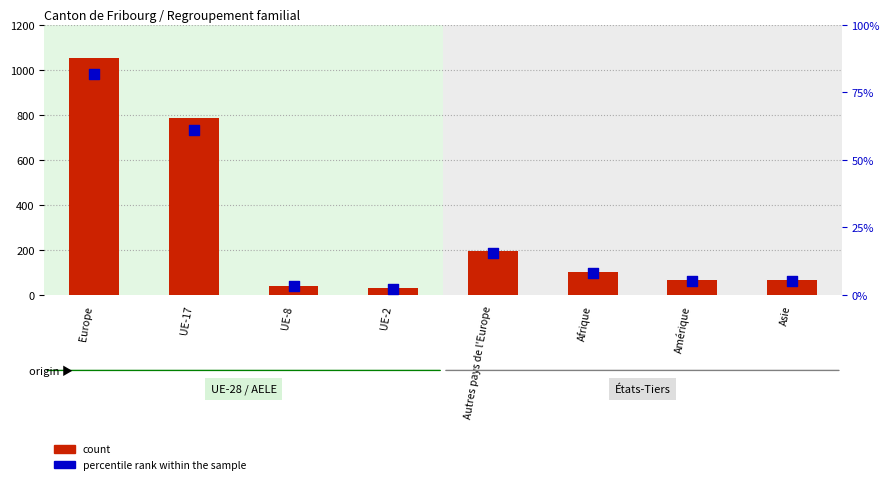

Which series contains the highest Y value?

count